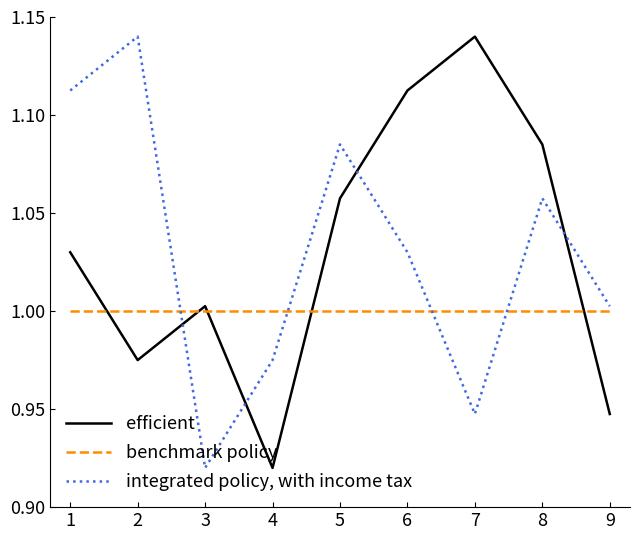

What is the difference between the maximum and second lowest values in the integrated policy, with income tax series?

0.2